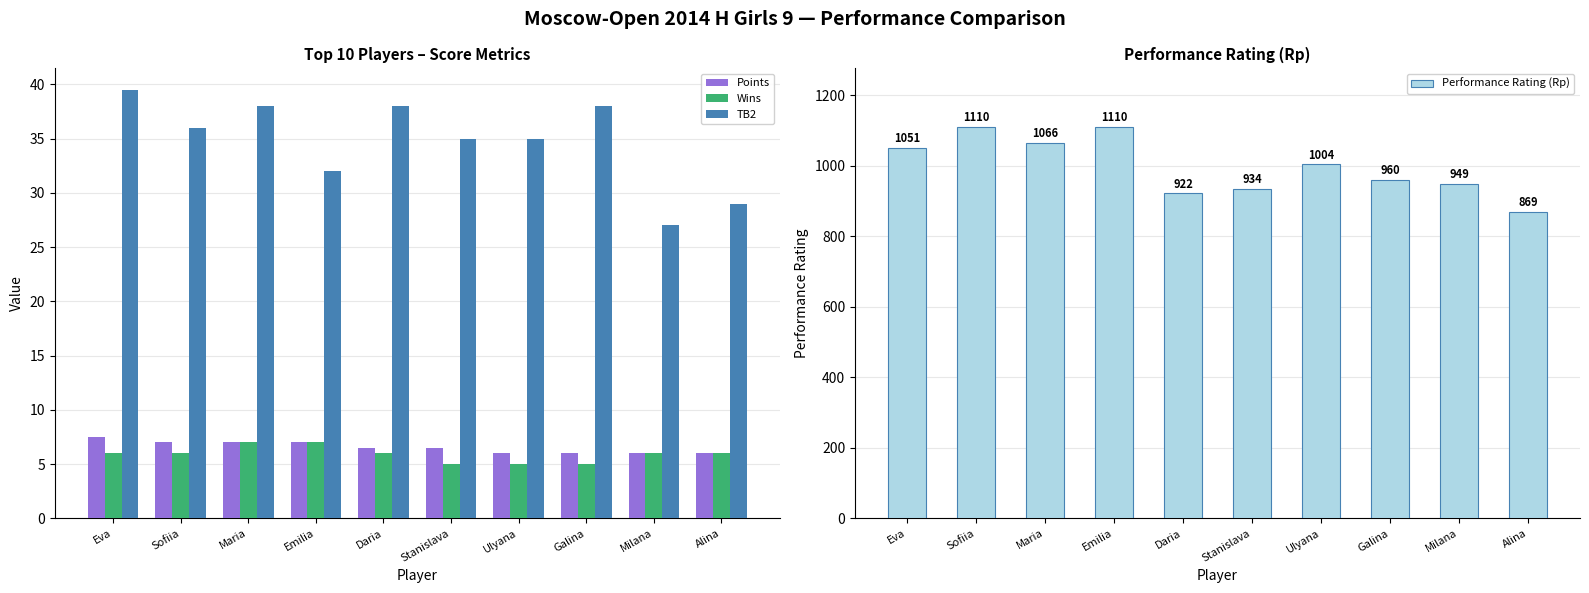

How many bars are there in total?

40